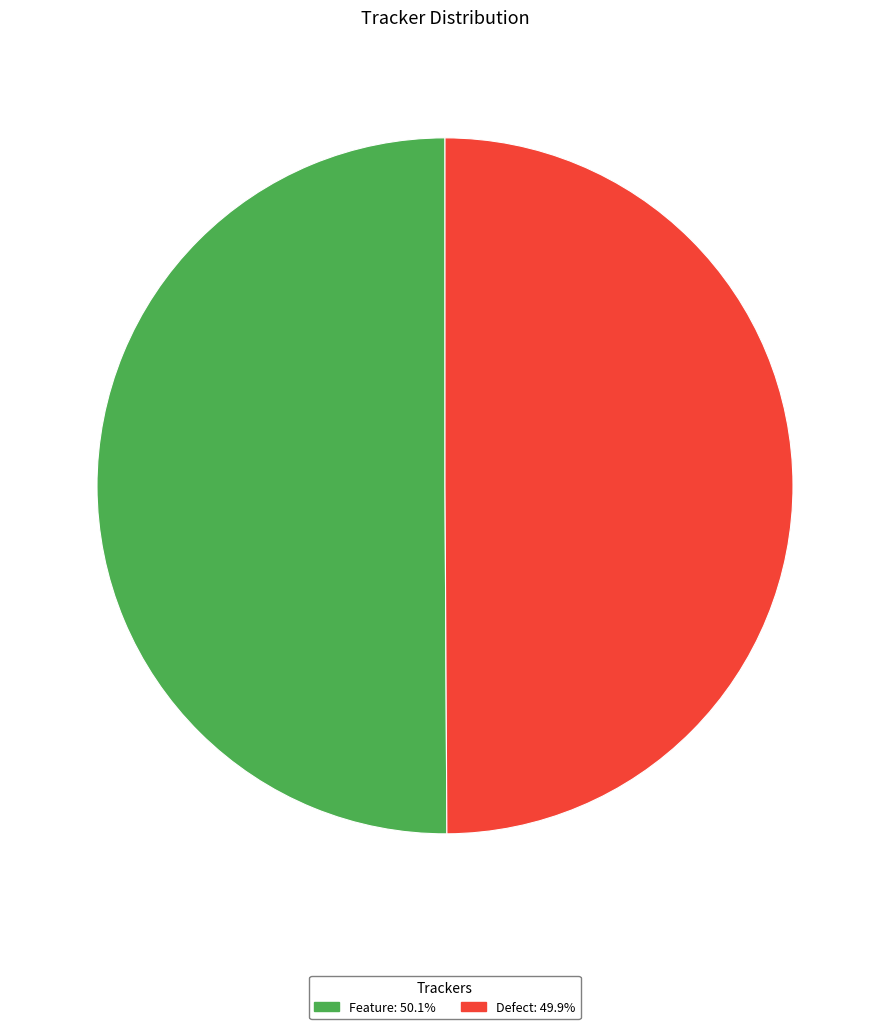

How many slices are in this pie chart?

2